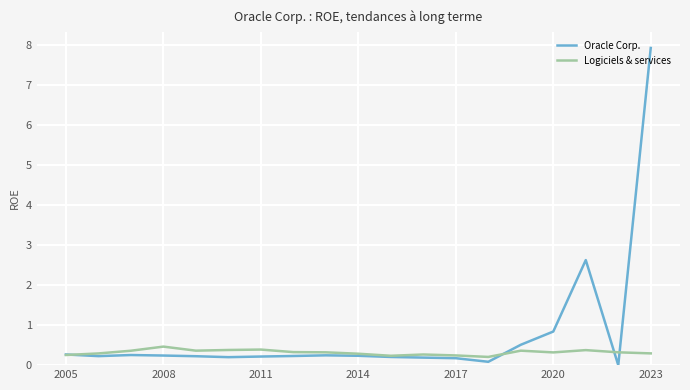

What is the highest value of the Logiciels & services series?

0.5